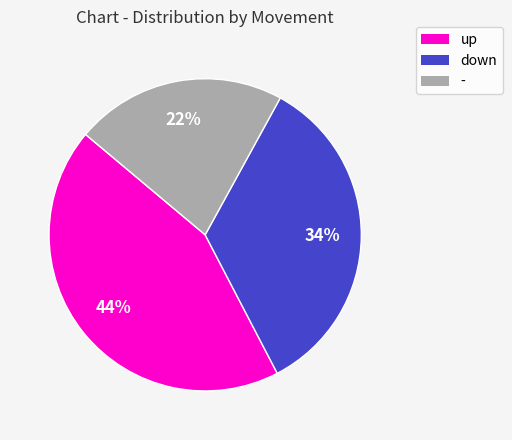

The - slice represents 33% of the pie. True or false?

False